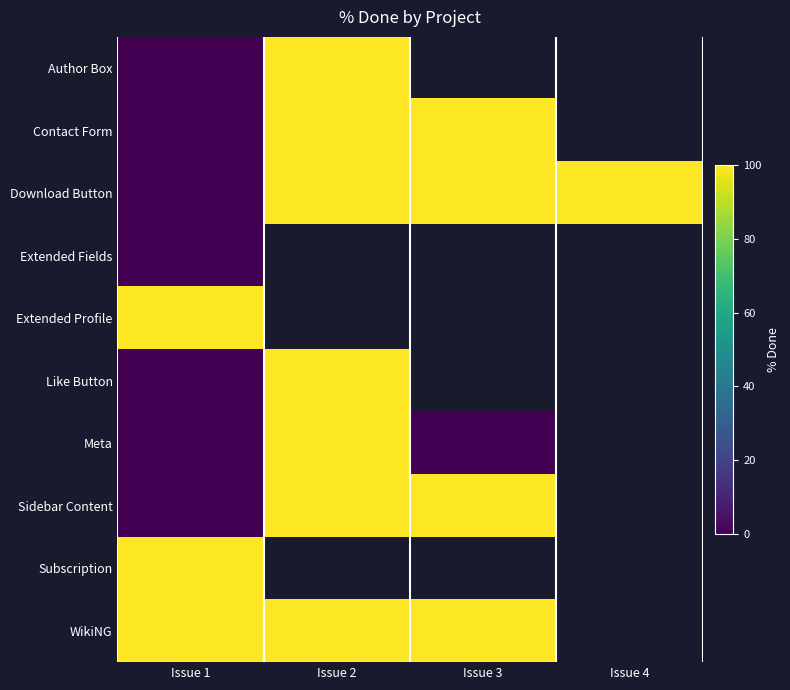

How many values in the Contact Form series are below 100?

1